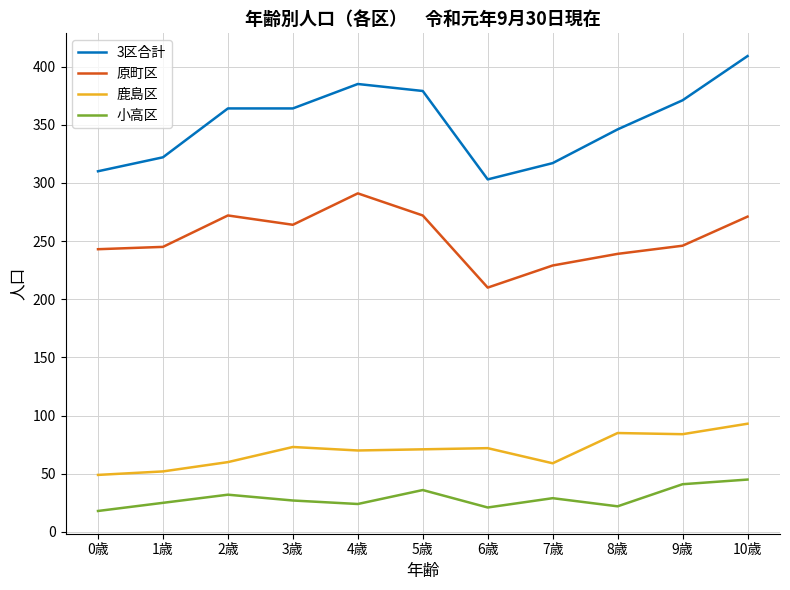

The value of 原町区 at 1歳 is 245. True or false?

True